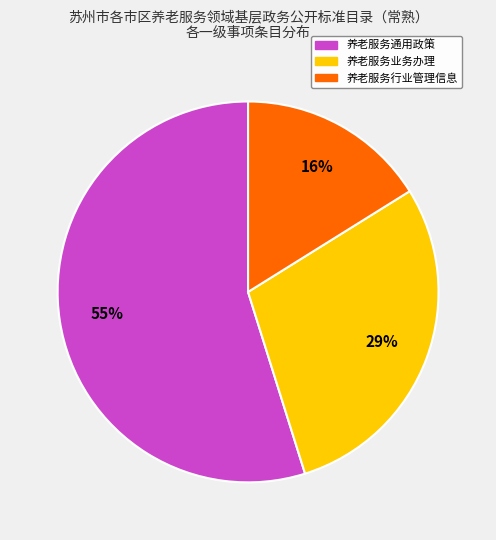

Between 养老服务业务办理 and 养老服务行业管理信息, which is larger?

养老服务业务办理